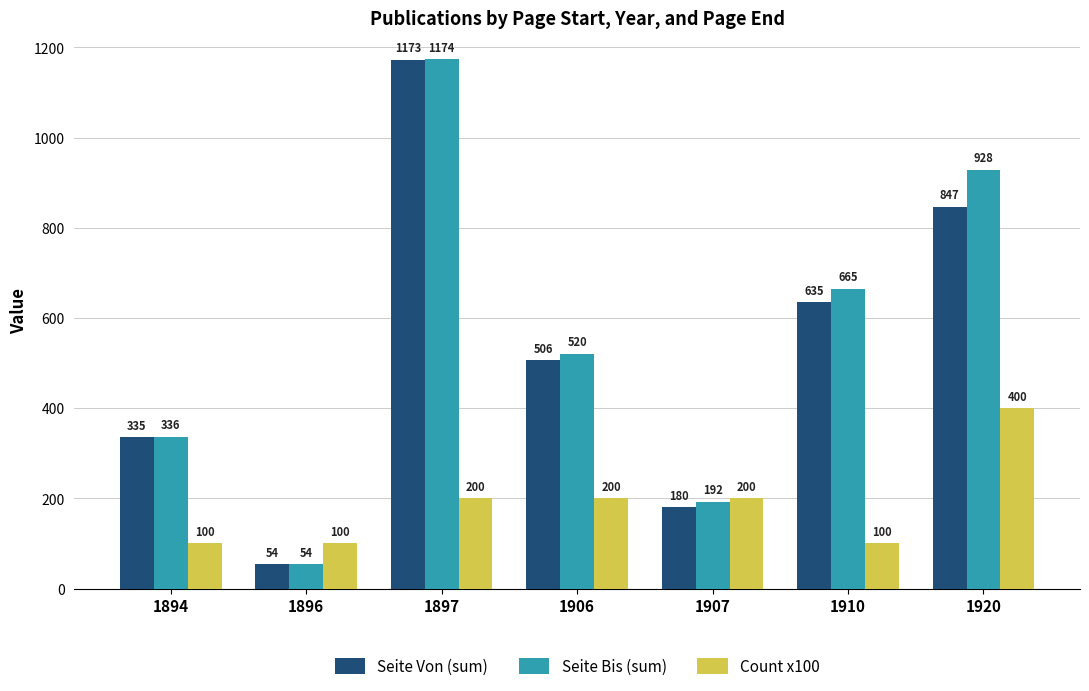

Between 1896 and 1907, which series saw the biggest shift?

Seite Bis (sum)